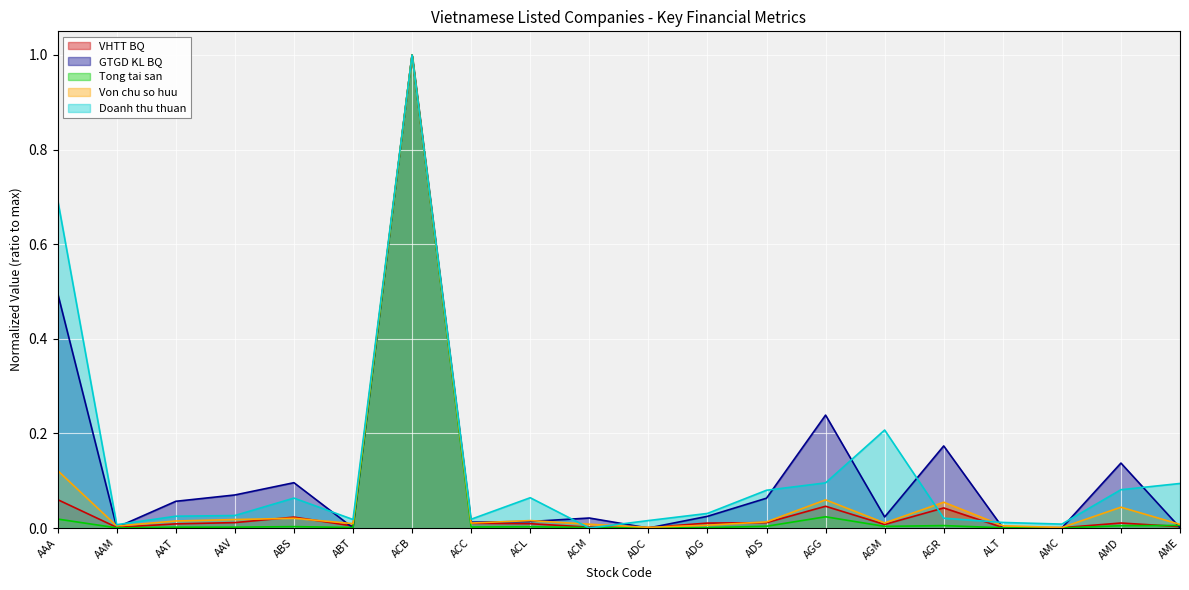

True or false: Tong tai san and GTGD KL BQ cross at least once.

True